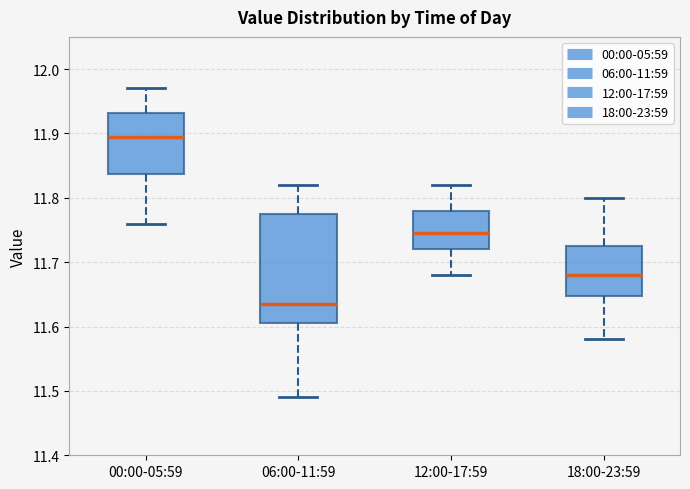

Reading left to right, read every box against the y-axis: the position of its median line, the range the box covers, and the ends of its whiskers. The values are not printed on the chart, so give them approximately, as read against the axis.

00:00-05:59: median 11.90, box 11.84 to 11.93, whiskers 11.76 to 11.97
06:00-11:59: median 11.64, box 11.61 to 11.78, whiskers 11.49 to 11.82
12:00-17:59: median 11.75, box 11.72 to 11.78, whiskers 11.68 to 11.82
18:00-23:59: median 11.68, box 11.65 to 11.73, whiskers 11.58 to 11.80